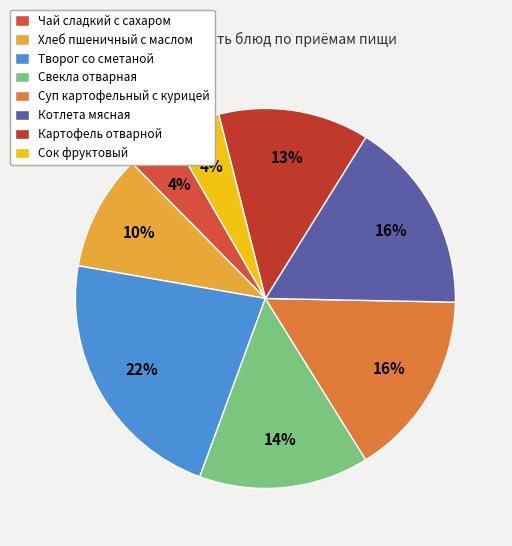

How many segments does this pie chart have?

8